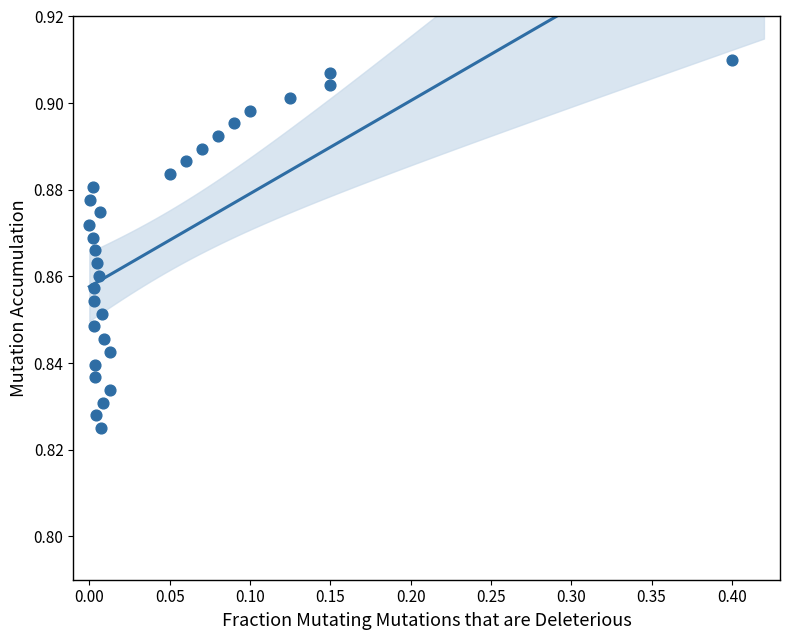

What is the range of X values (max minus min)?

0.4